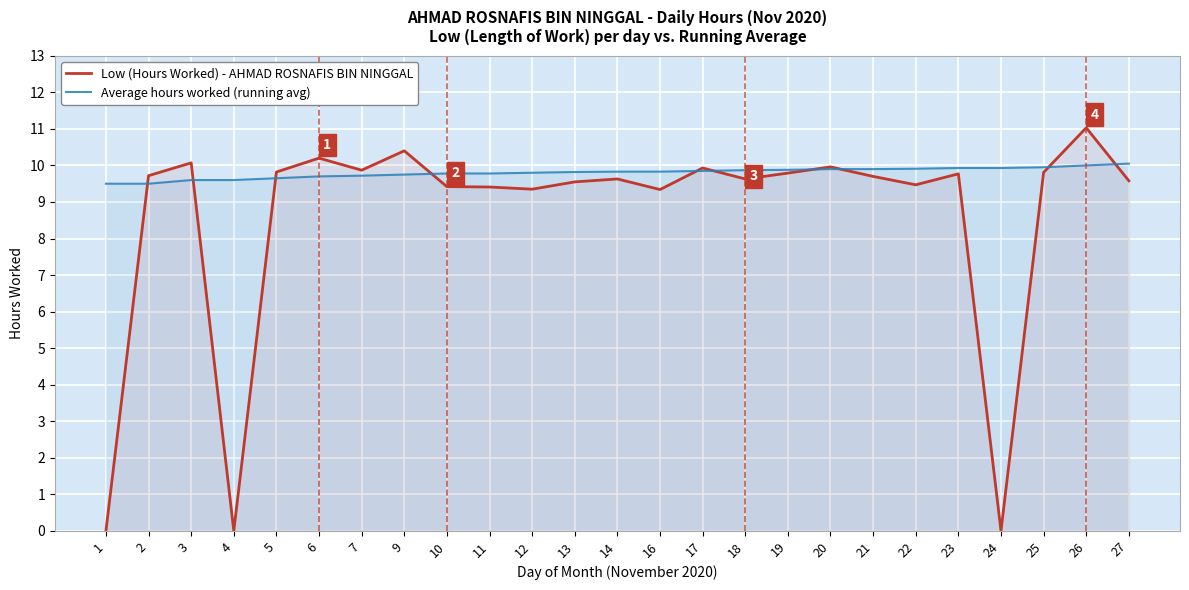

How many interior local peaks does the Low (Hours Worked) - AHMAD ROSNAFIS BIN NINGGAL series have?

8